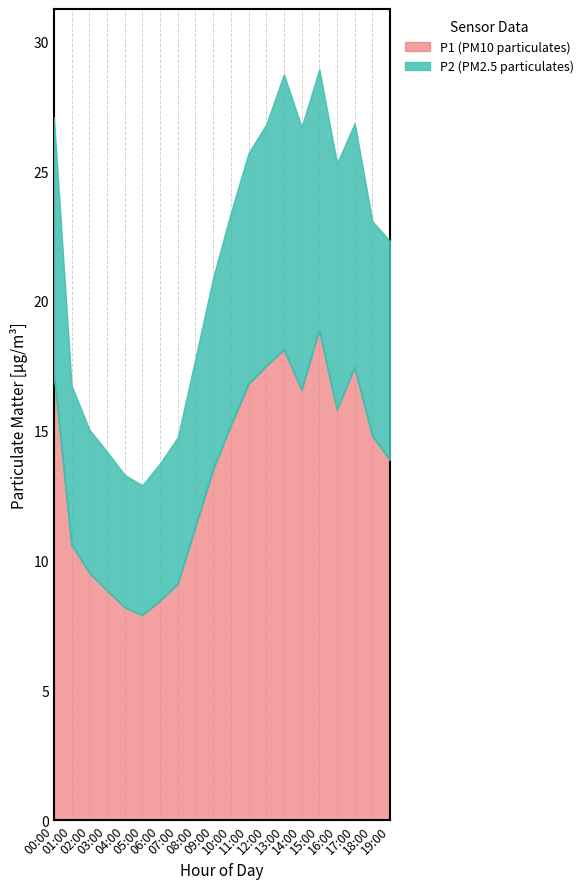

Which has a higher value, 00:00 or 08:00?

00:00